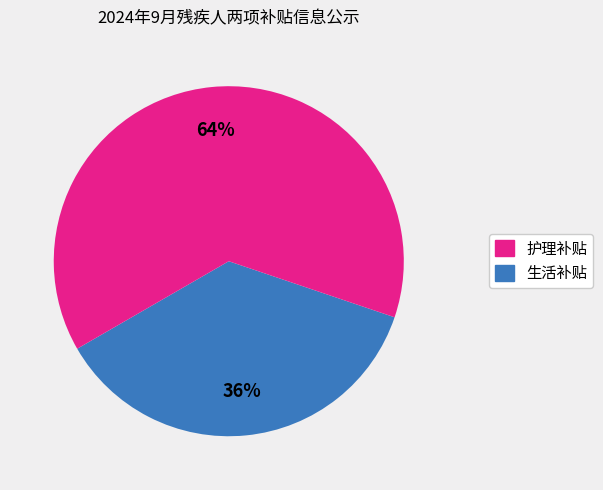

Is there a majority slice in this chart?

Yes